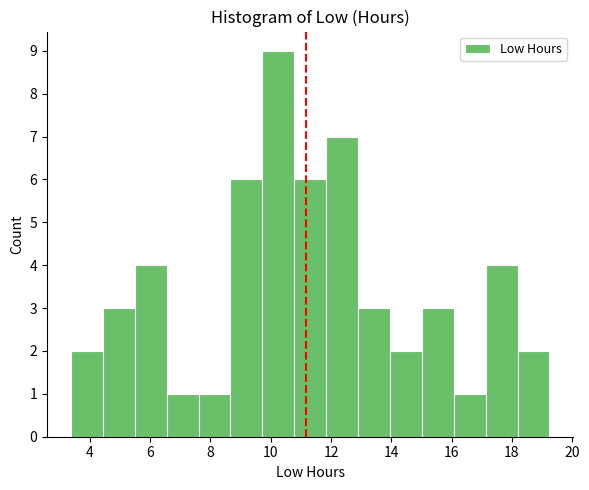

Reading left to right, list every bar in this chart as the range it spans on the x-axis followed by its height. Neither the bar edges nor the heights are printed on the chart, so give them approximately, as read against the axes.

3.4 to 4.4: 2
4.4 to 5.4: 3
5.4 to 6.6: 4
6.6 to 7.6: 1
7.6 to 8.6: 1
8.6 to 9.8: 6
9.8 to 10.8: 9
10.8 to 11.8: 6
11.8 to 12.8: 7
12.8 to 14.0: 3
14.0 to 15.0: 2
15.0 to 16.0: 3
16.0 to 17.2: 1
17.2 to 18.2: 4
18.2 to 19.2: 2